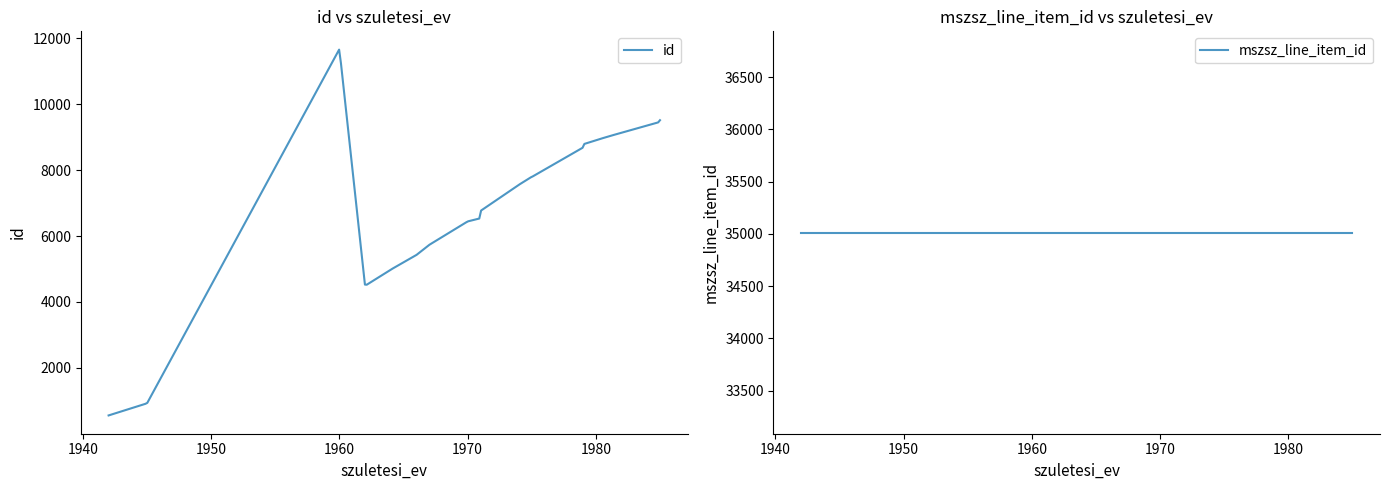

Is the value of id at 1980 greater than the value of mszsz_line_item_id at 1970?

No